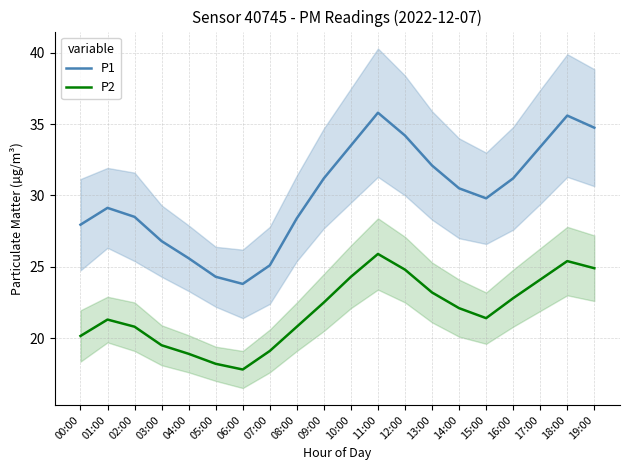

What is the difference between the maximum and minimum values in the P1 series?

12.0